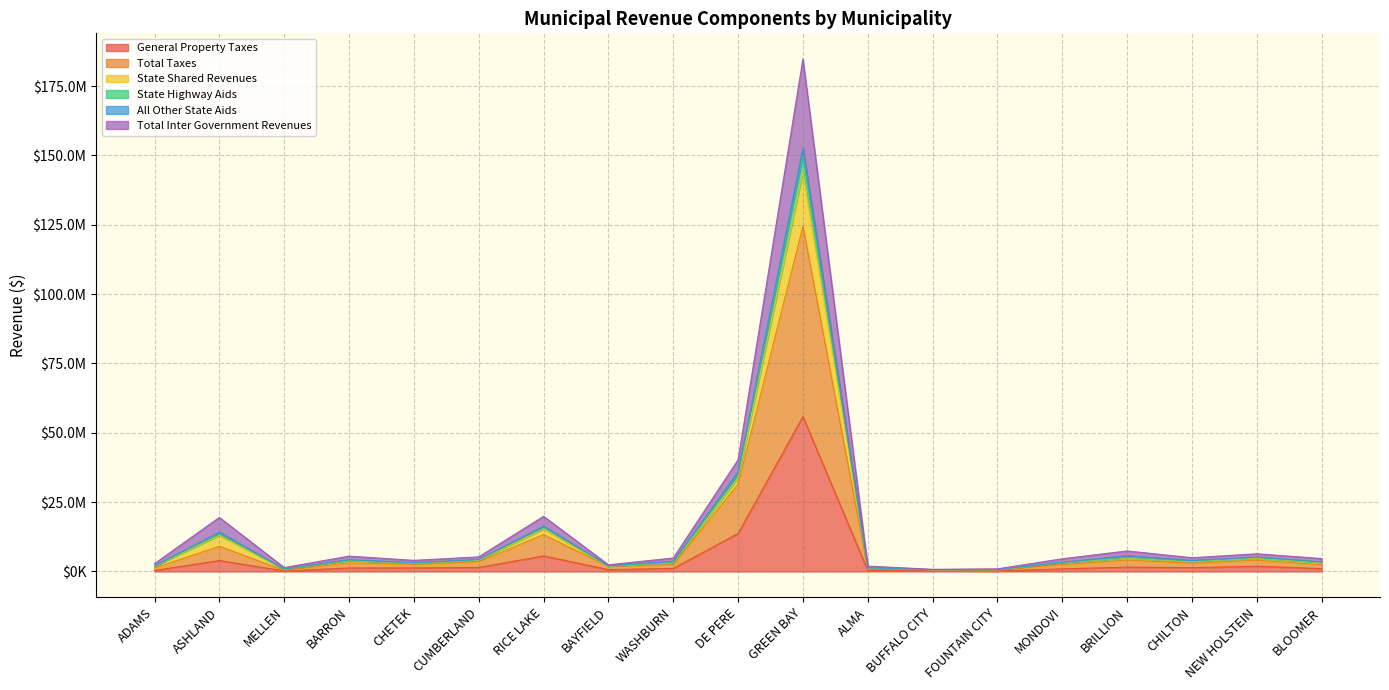

Is the value of General Property Taxes at BRILLION greater than the value of State Shared Revenues at FOUNTAIN CITY?

Yes